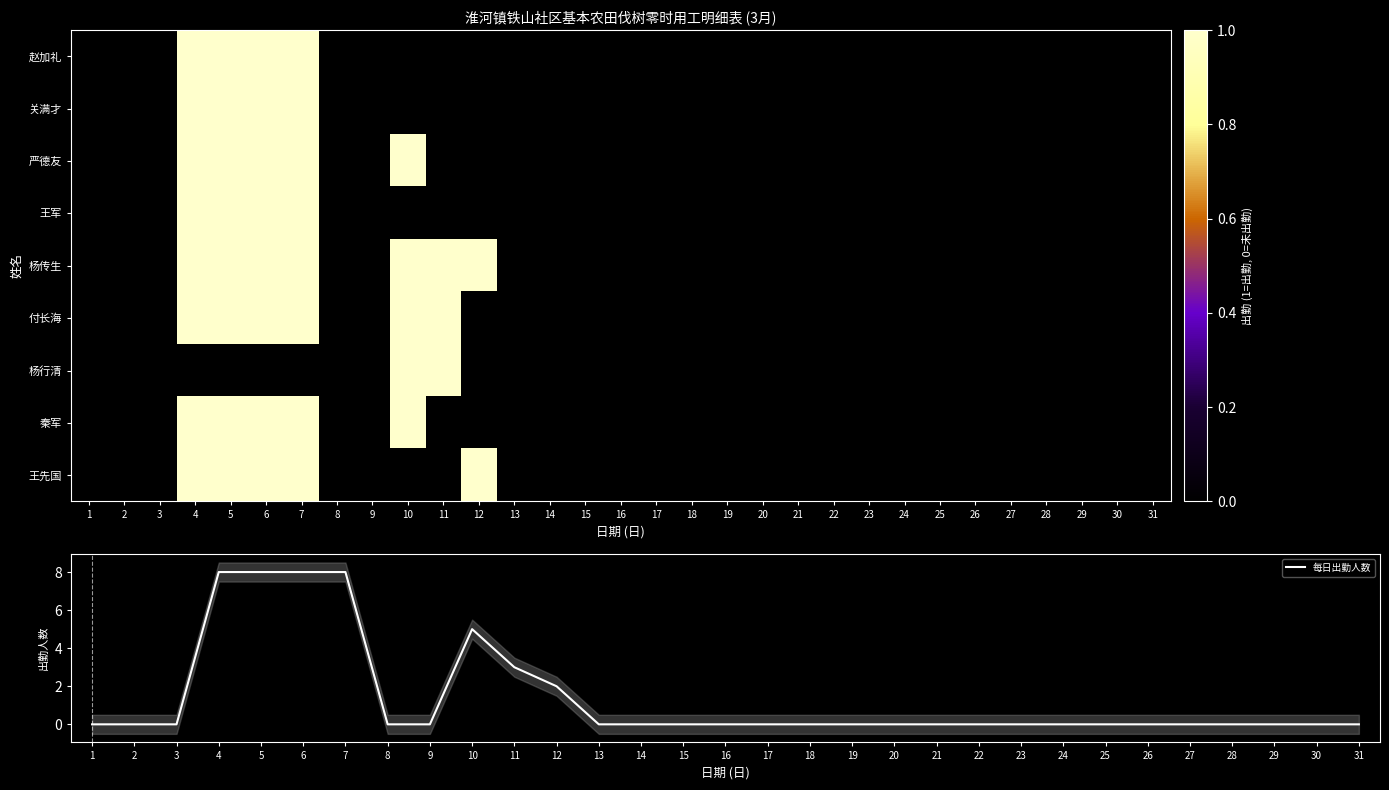

The 每日出勤人数 series shows 0 at 20. True or false?

True